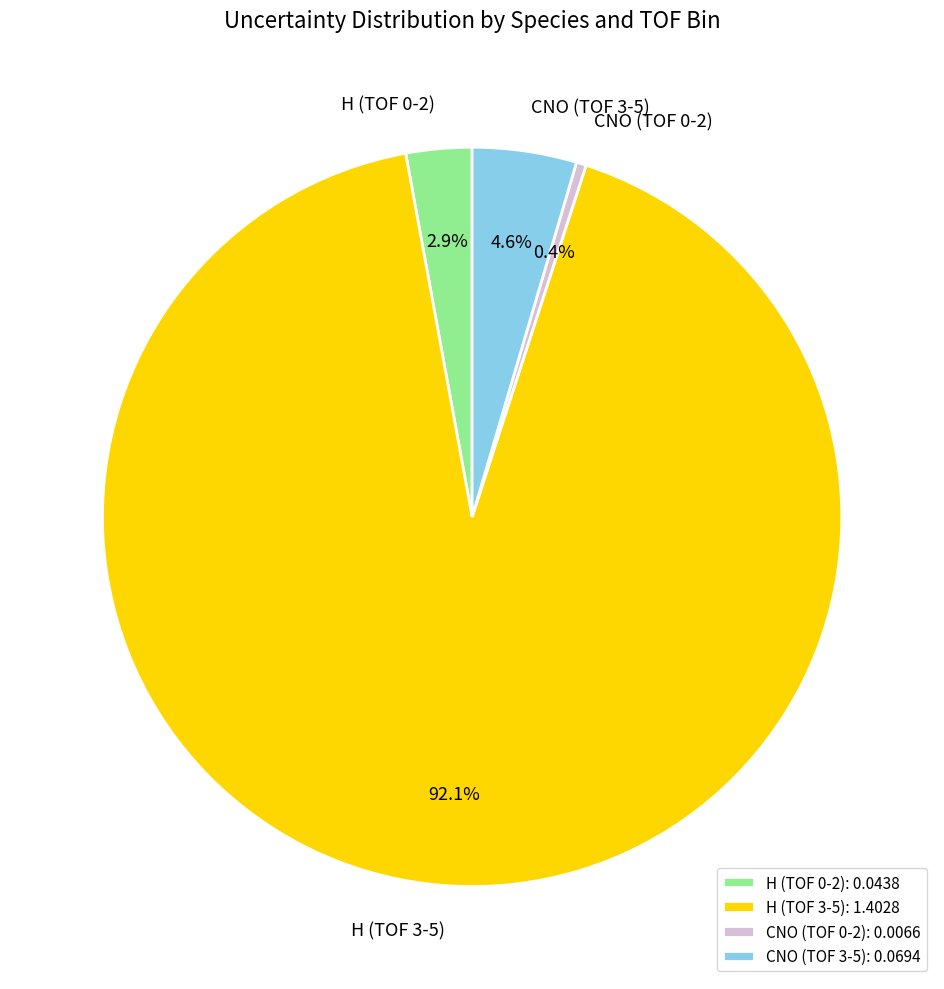

What portion of the pie excludes H (TOF 0-2)?

97.1%